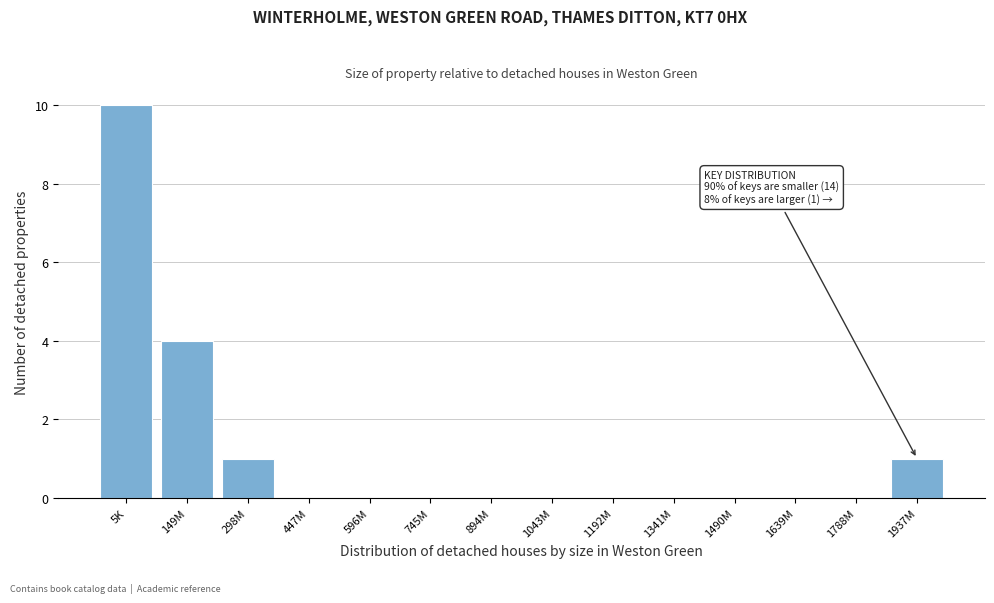

Reading left to right, list all the values displayed in this chart.

5K=10	149M=4	298M=1	447M=0	596M=0	745M=0	894M=0	1043M=0	1192M=0	1341M=0	1490M=0	1639M=0	1788M=0	1937M=1